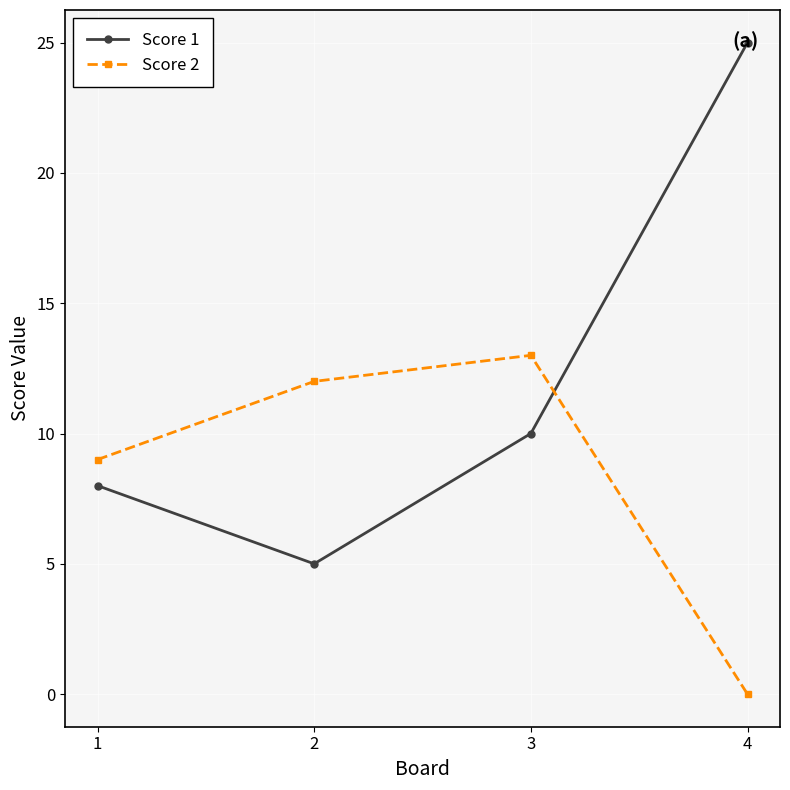

True or false: Score 2 and Score 1 cross at least once.

True